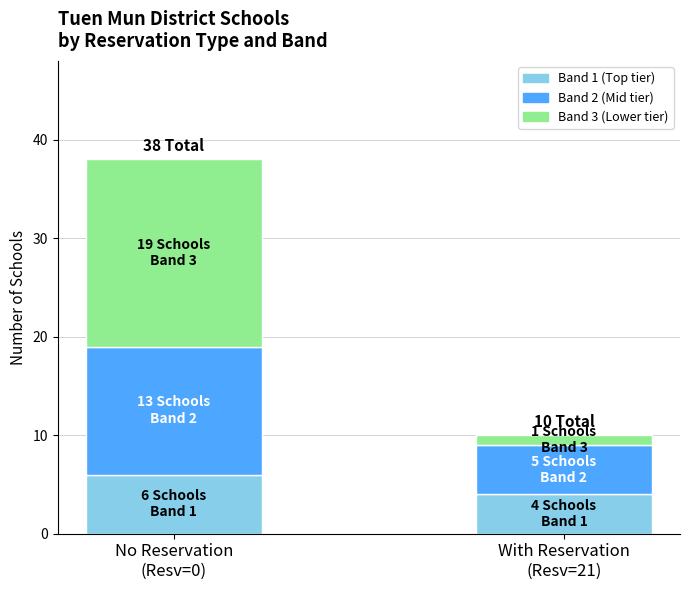

How many categories are shown in the chart?

2